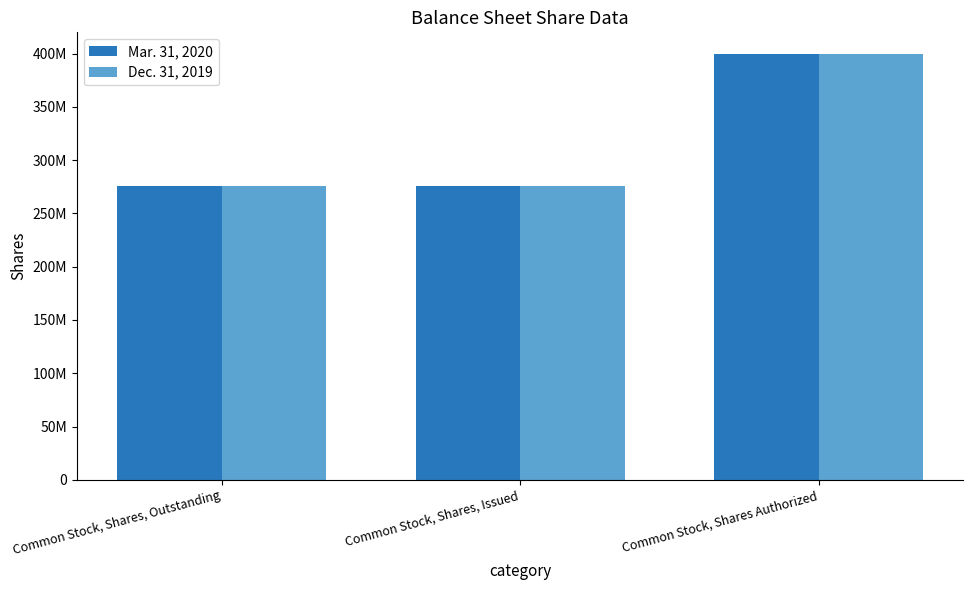

At which label is Mar. 31, 2020 closest to 337700129?

Common Stock, Shares, Outstanding